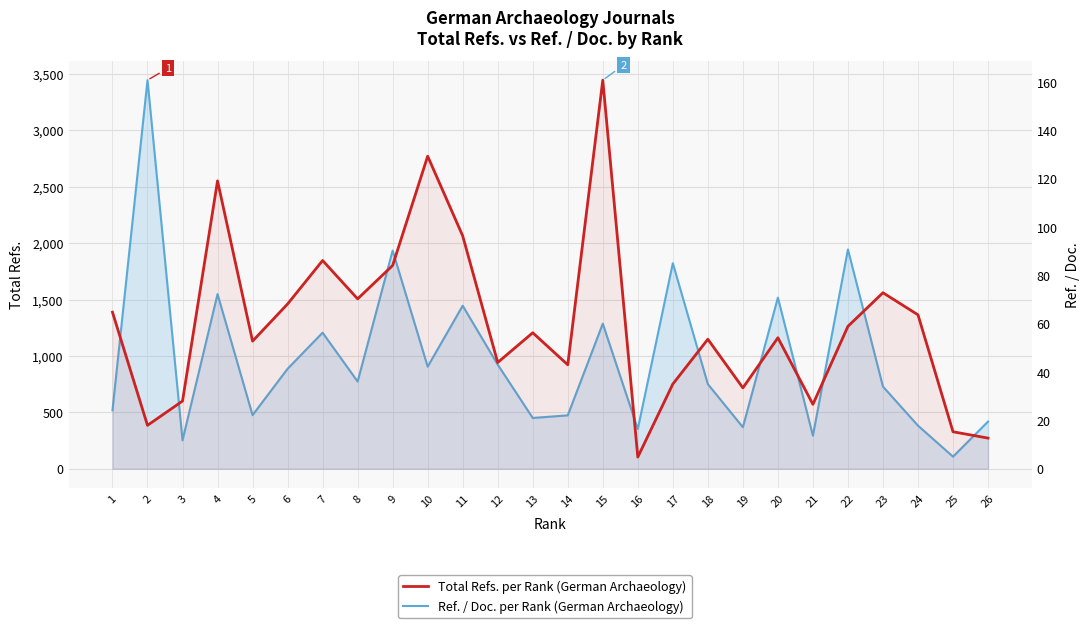

What is the maximum value for Total Refs. (Rank 1–26)?

3445.0